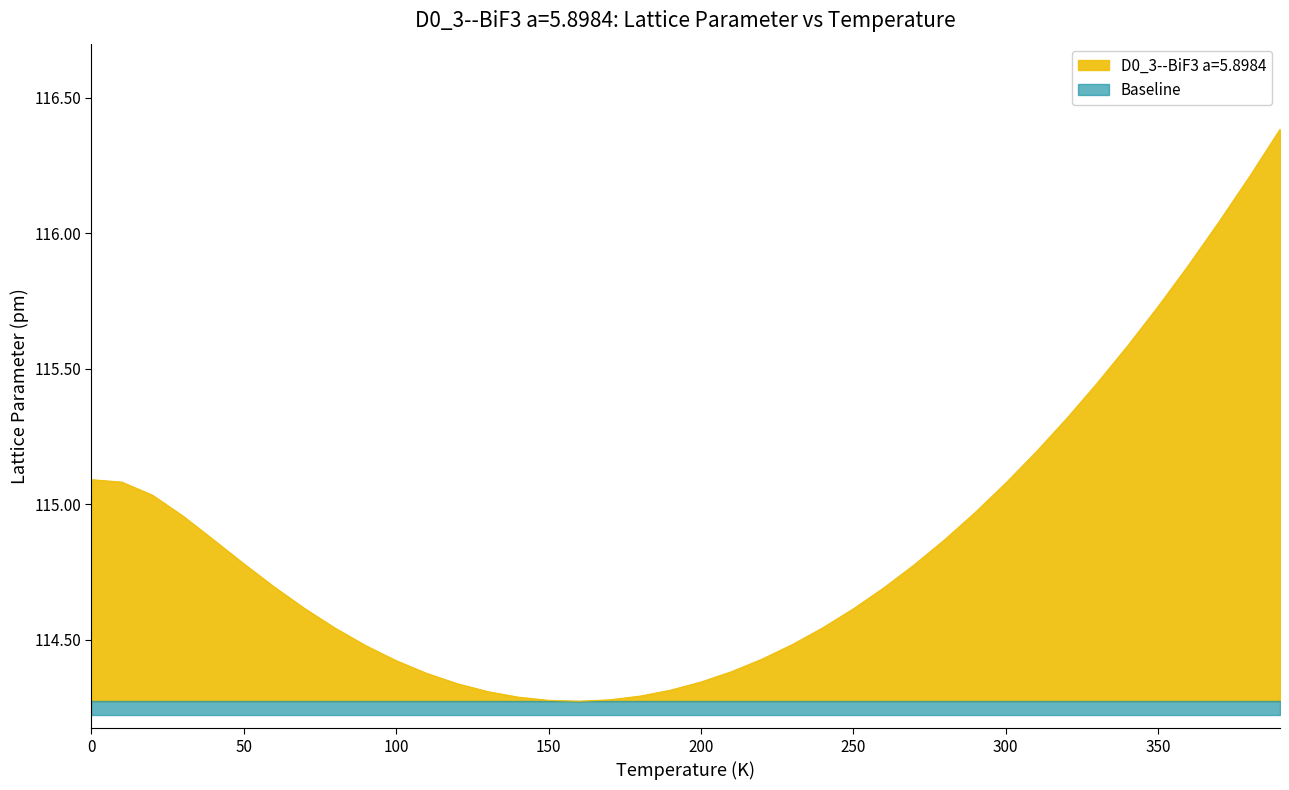

List the labels in order of value, smallest first.

160.0, 150.0, 170.0, 140.0, 180.0, 130.0, 190.0, 120.0, 200.0, 110.0, 210.0, 100.0, 220.0, 90.0, 230.0, 80.0, 240.0, 250.0, 70.0, 260.0, 60.0, 270.0, 50.0, 40.0, 280.0, 30.0, 290.0, 20.0, 300.0, 10.0, 0.0, 310.0, 320.0, 330.0, 340.0, 350.0, 360.0, 370.0, 380.0, 390.0